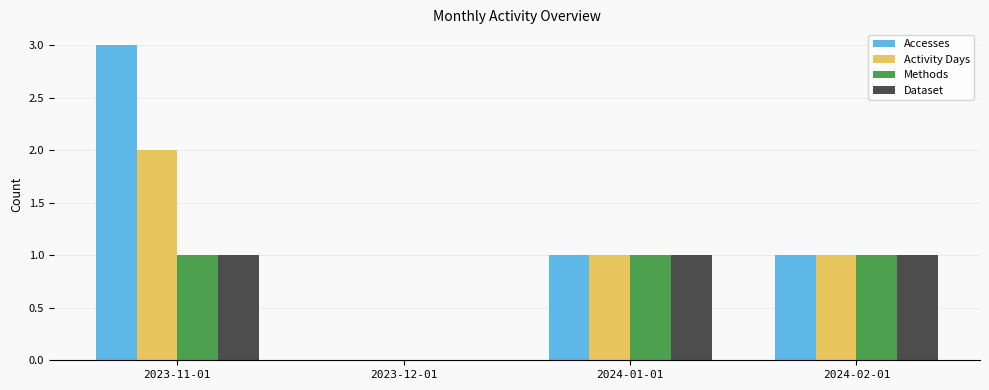

True or false: Dataset has a value of 2 at 2024-02-01.

False